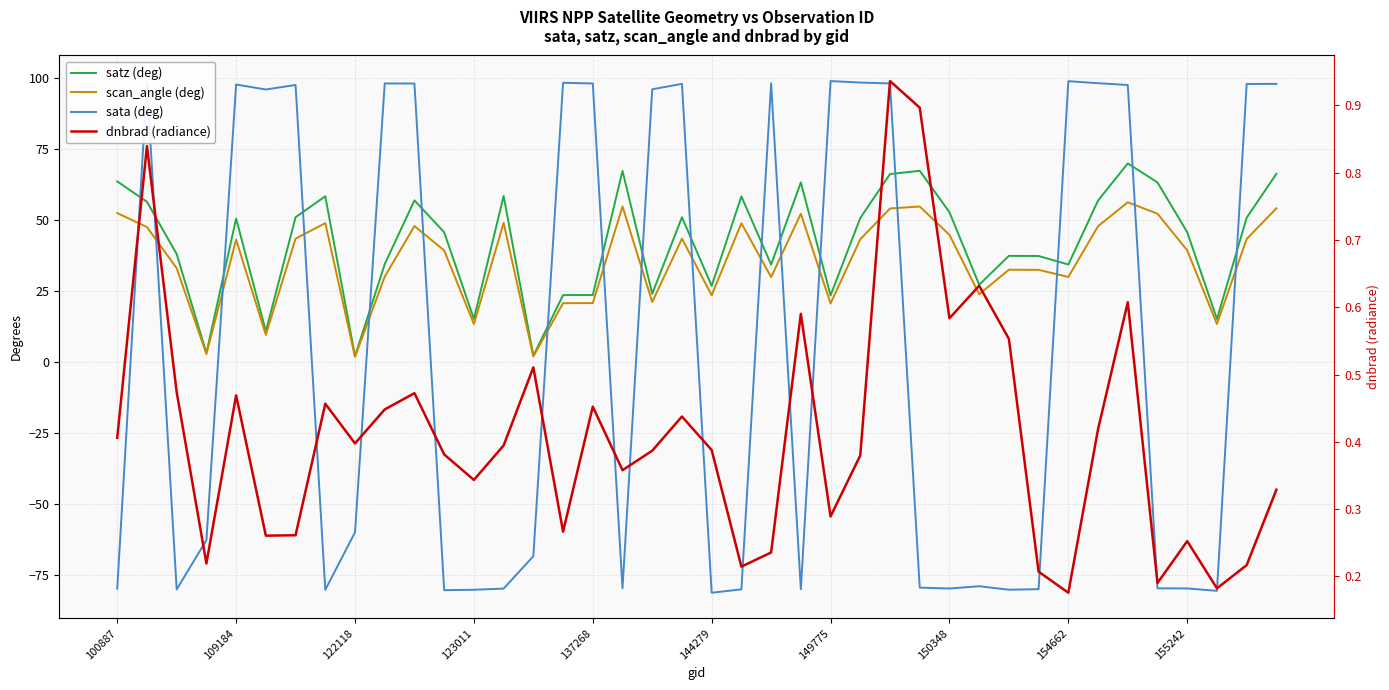

How many data points does each series have?

40